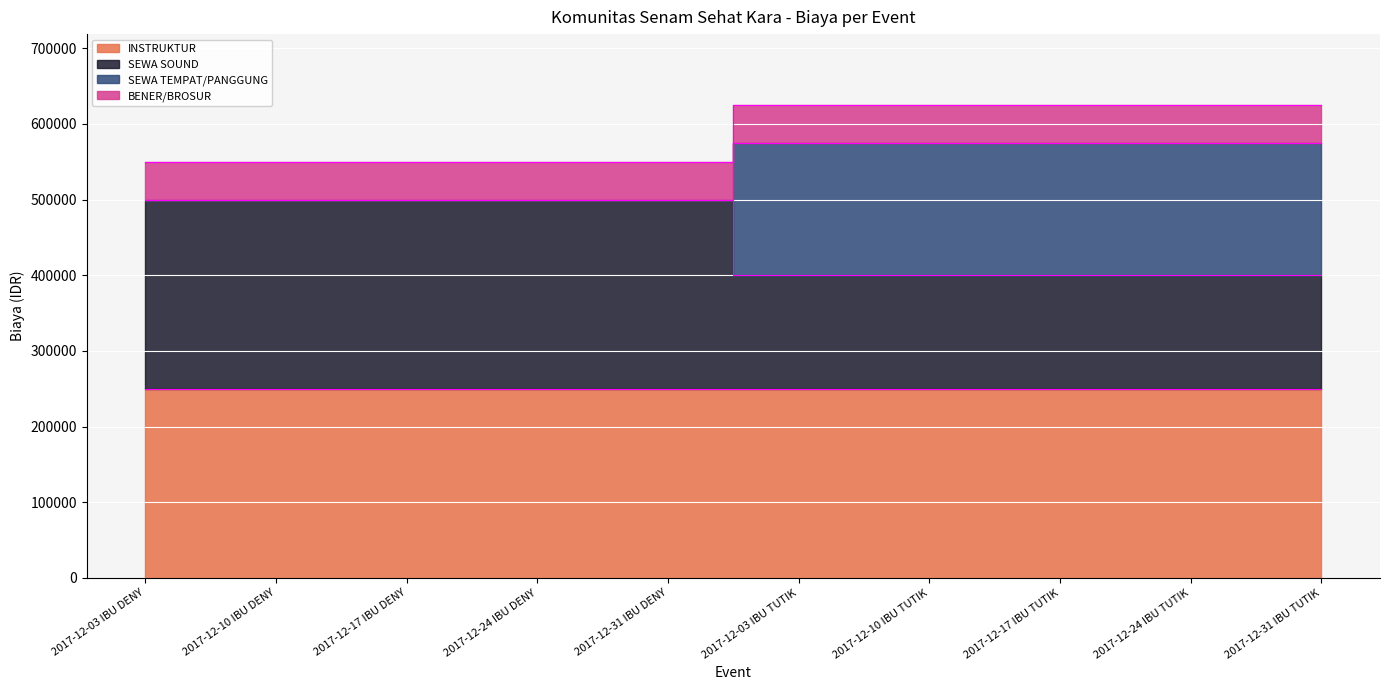

Which series changed the most between 2017-12-24 IBU DENY and 2017-12-31 IBU DENY?

SEWA SOUND